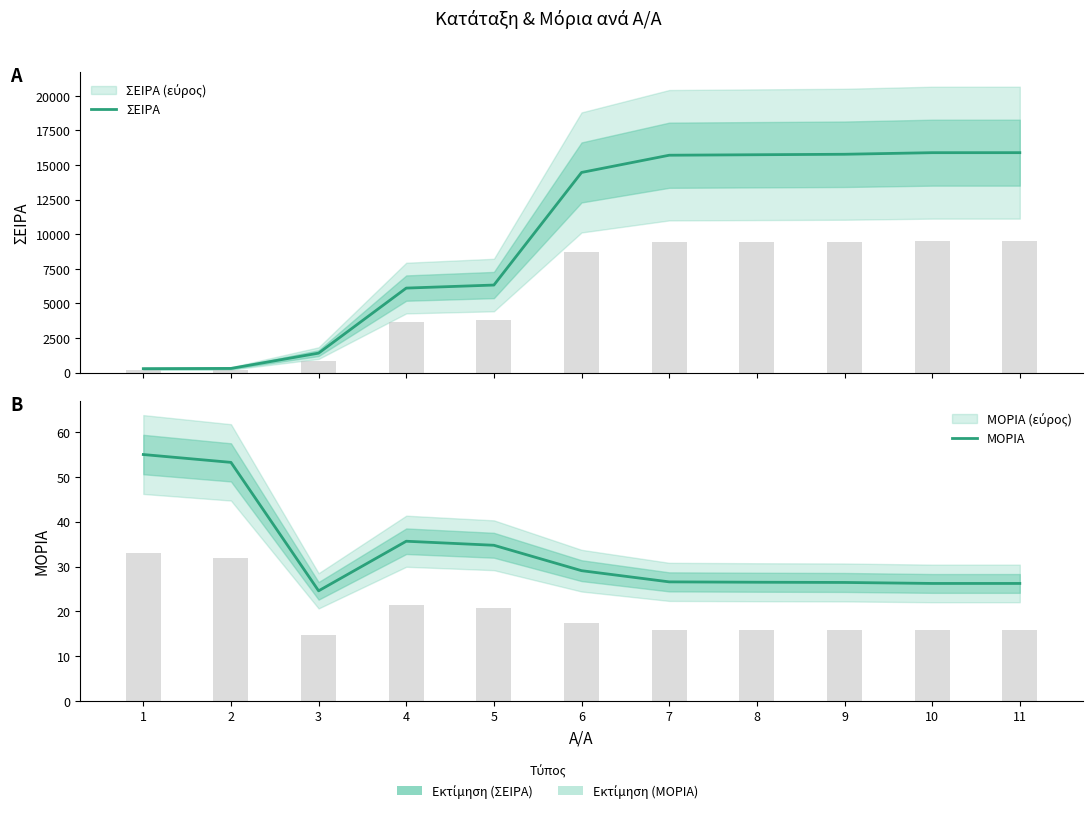

What are all the series names shown in the legend?

ΣΕΙΡΑ, ΜΟΡΙΑ